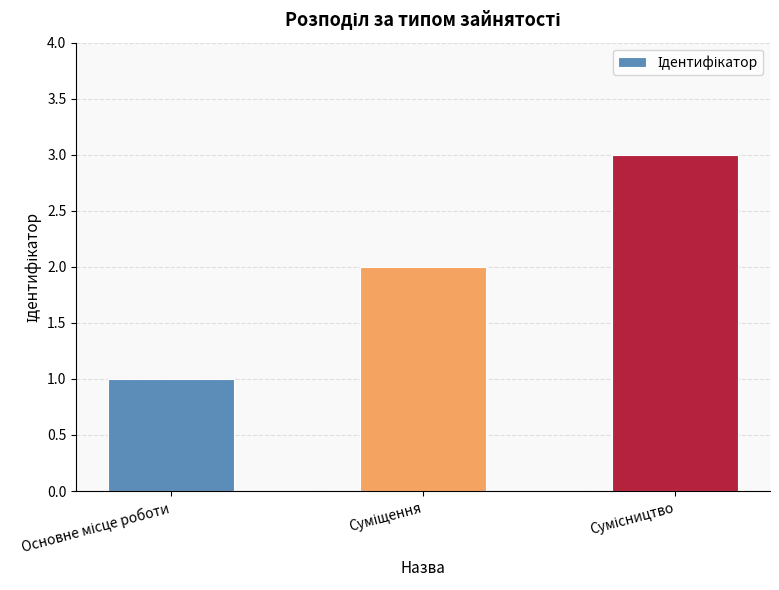

What is the greatest value displayed?

3